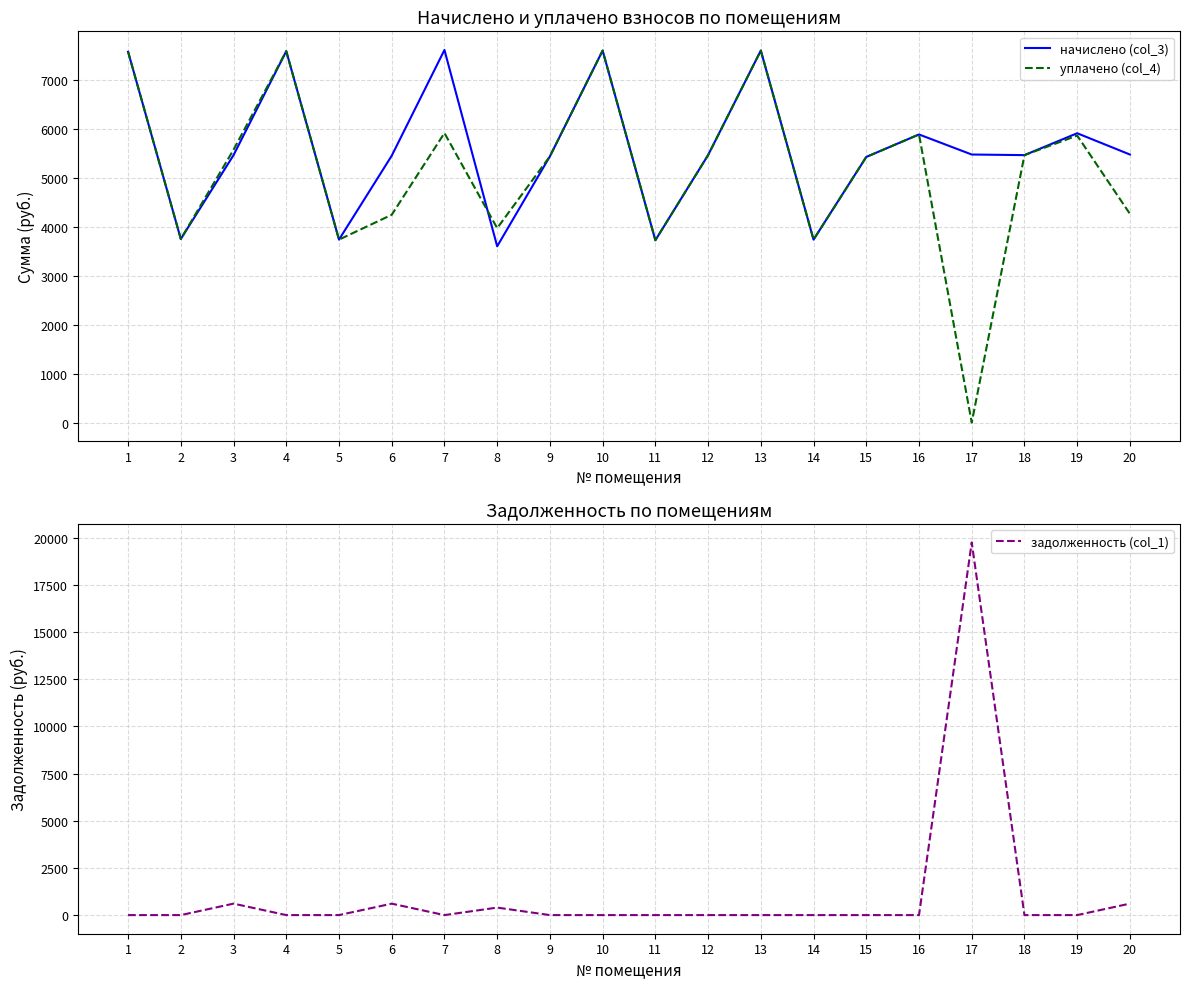

Which series has the largest range (max minus min)?

задолженность (col_1)